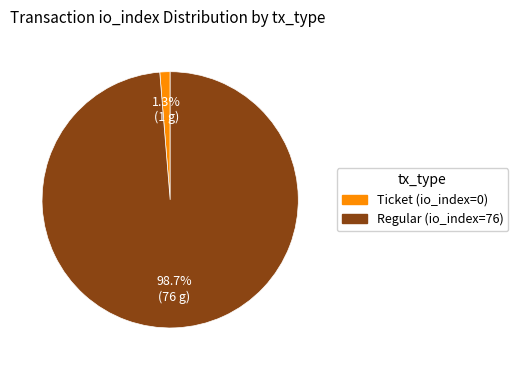

What is the total percentage of Regular (io_index=76) and Ticket (io_index=0)?

100.0%